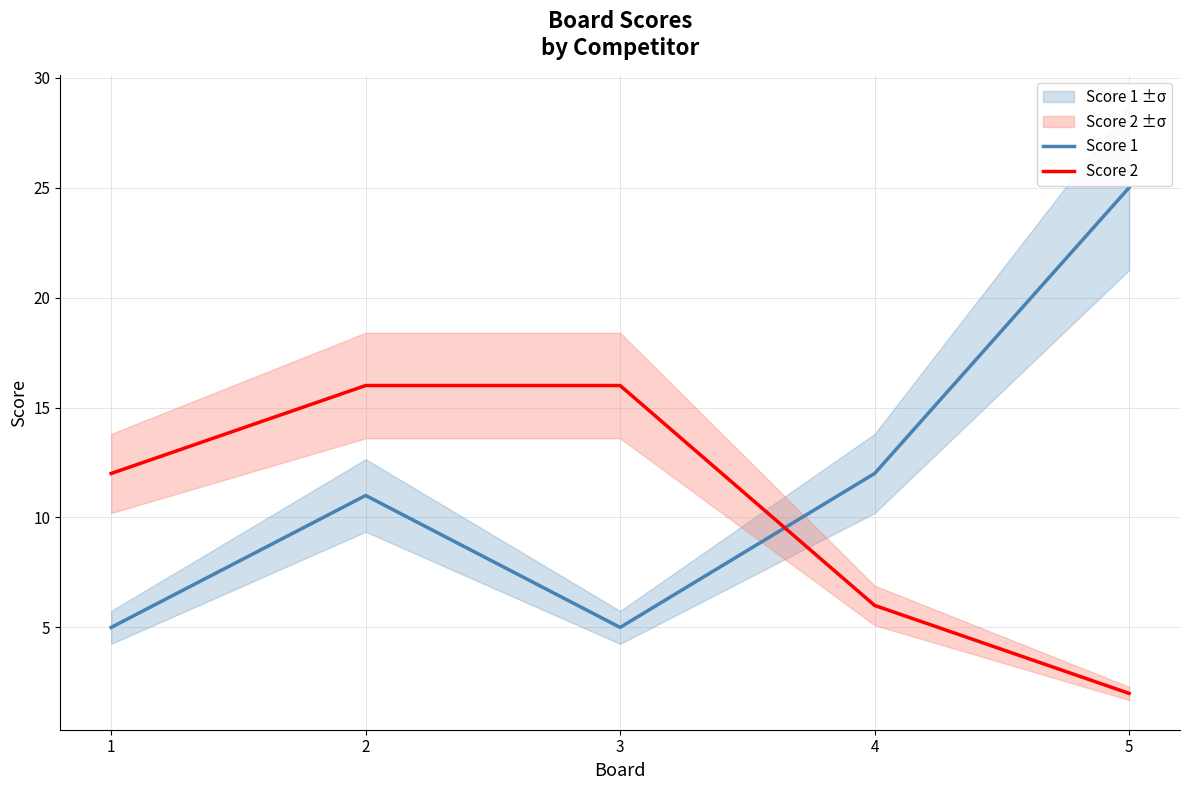

Which series has the largest total across all categories?

Score 1